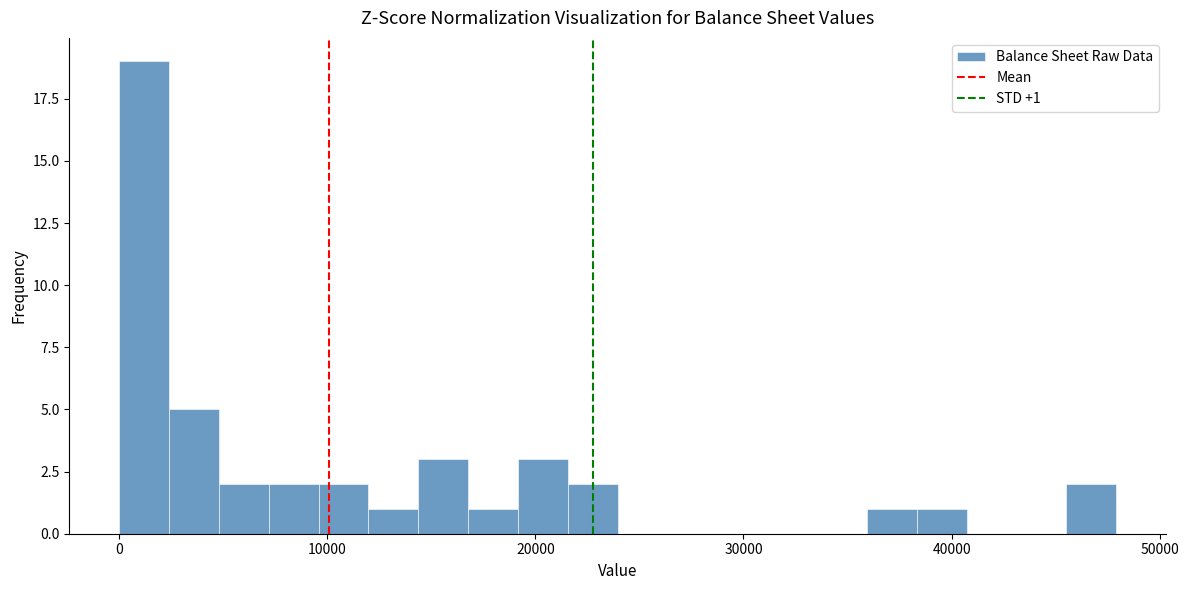

Read against the x-axis, roughly where is the centre of the tallest bar?

1000